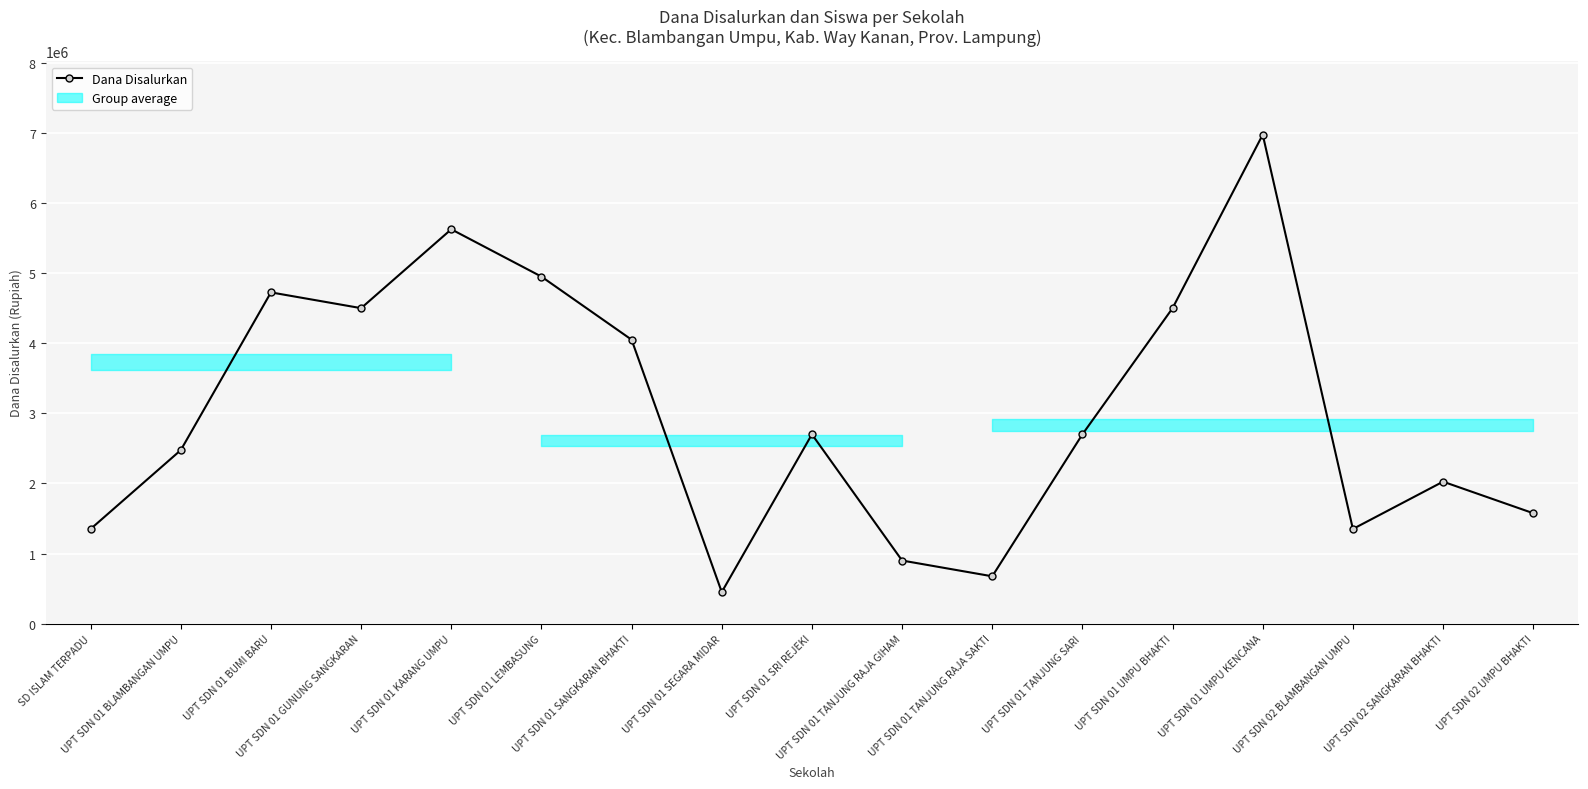

What is the difference between the maximum and second lowest values?

6300000